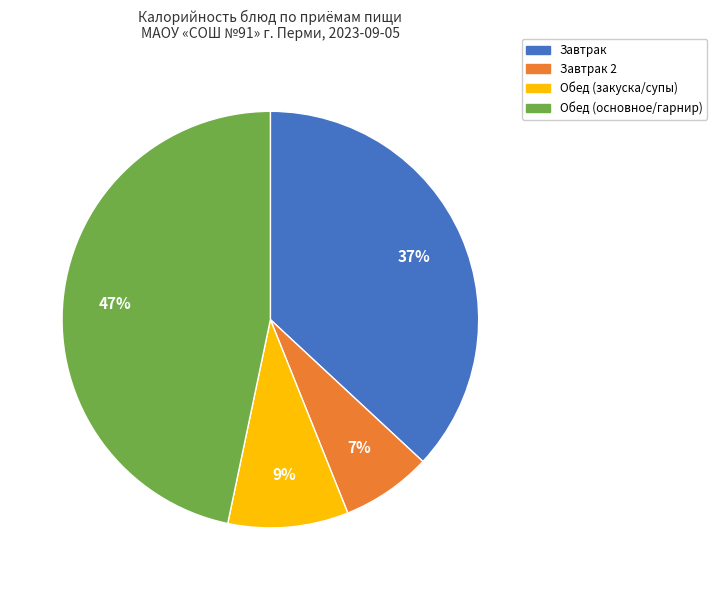

Is there a majority slice in this chart?

No